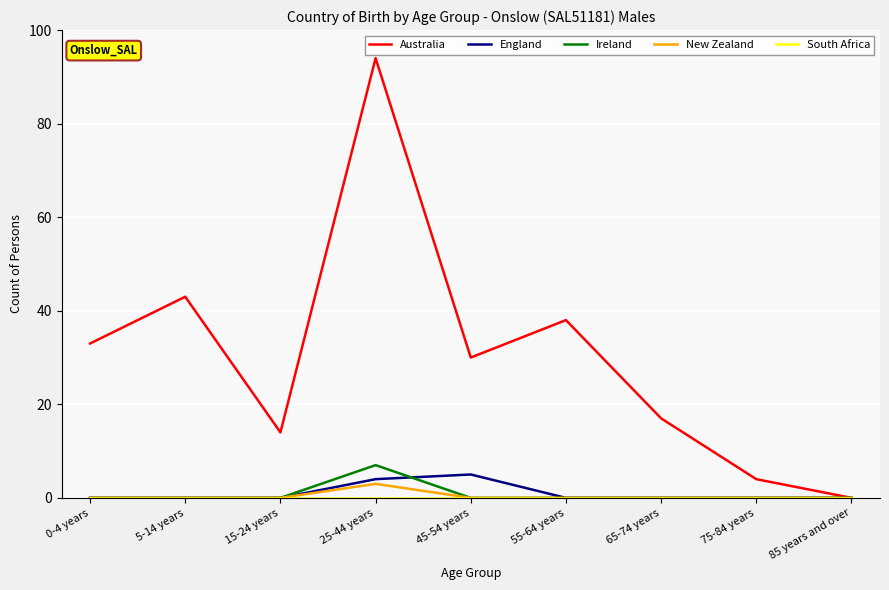

Is it true that Australia equals 29 at 65-74 years?

False